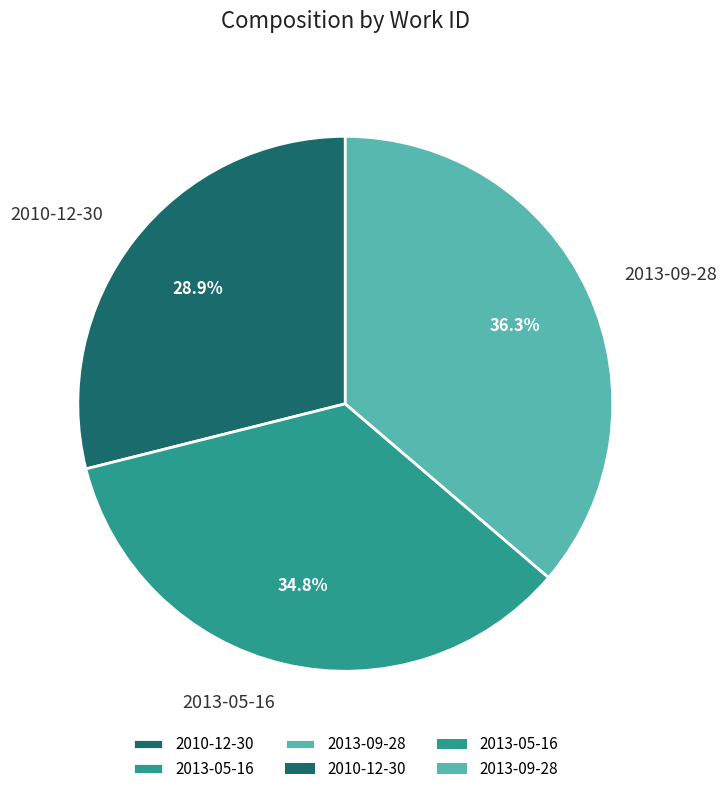

How many segments does this pie chart have?

3